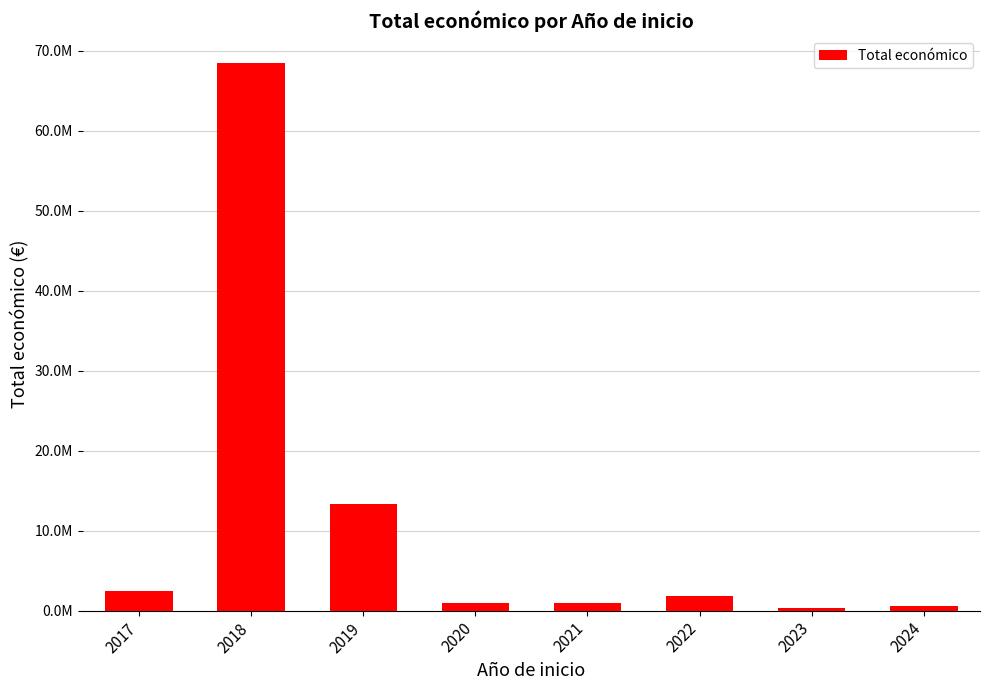

Which has a higher value, 2024 or 2018?

2018